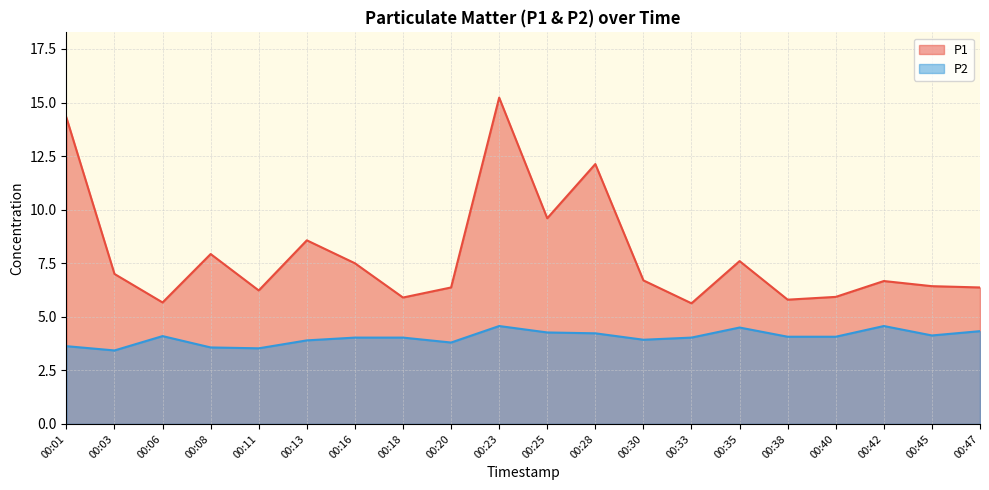

What is the value of the P1 point at the 11th from the left?

9.6